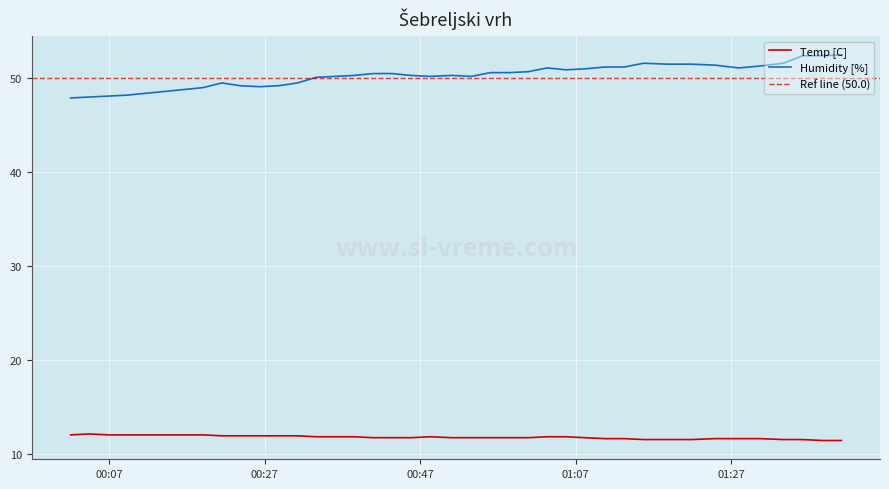

At which category is the sum across all series the highest?

2021/03/31 01:41:12